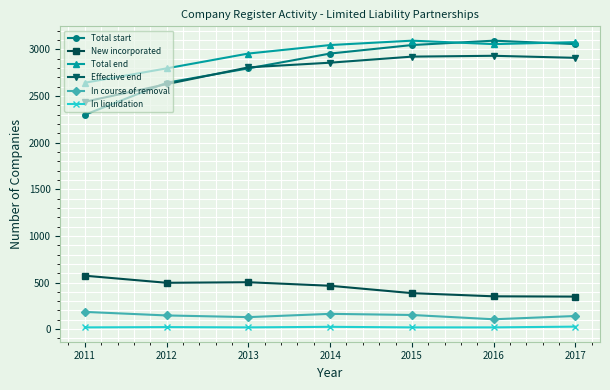

At which label does Total start reach its peak?

2016